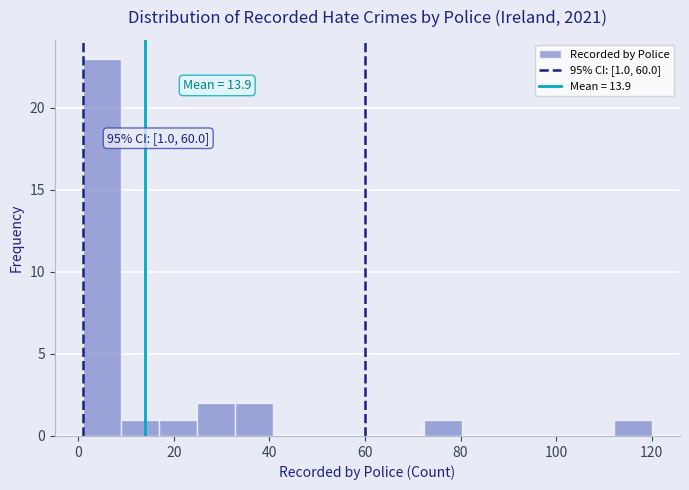

Around what value on the x-axis is the tallest bar? Give the approximate position of its centre, as read against the axis.

4